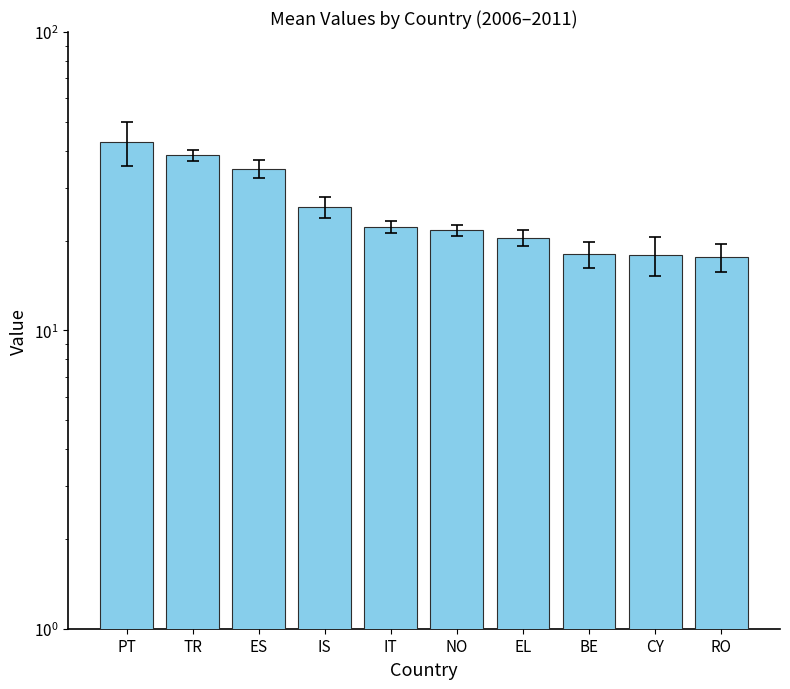

What is the maximum value shown in the chart?

42.8